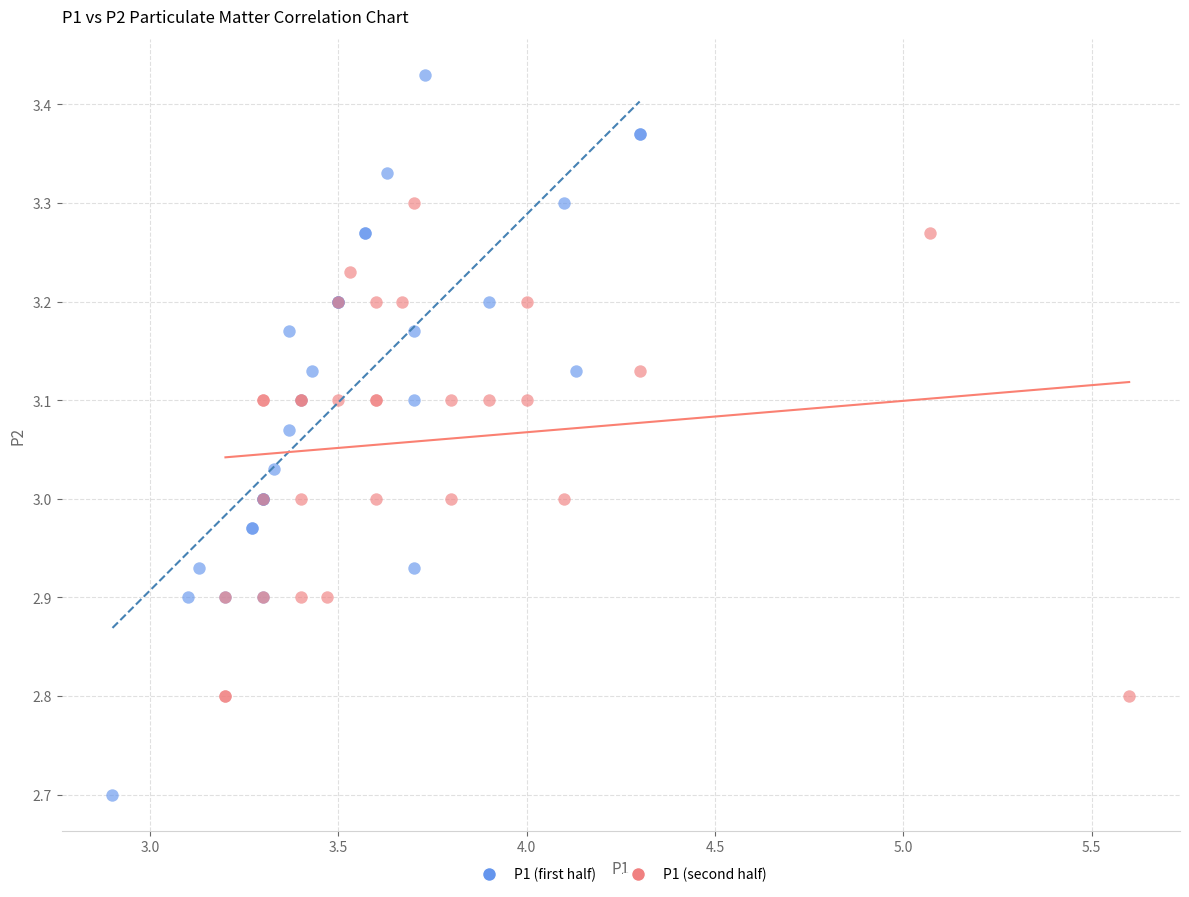

Which series has the largest Y range (max minus min)?

P1 (first half)